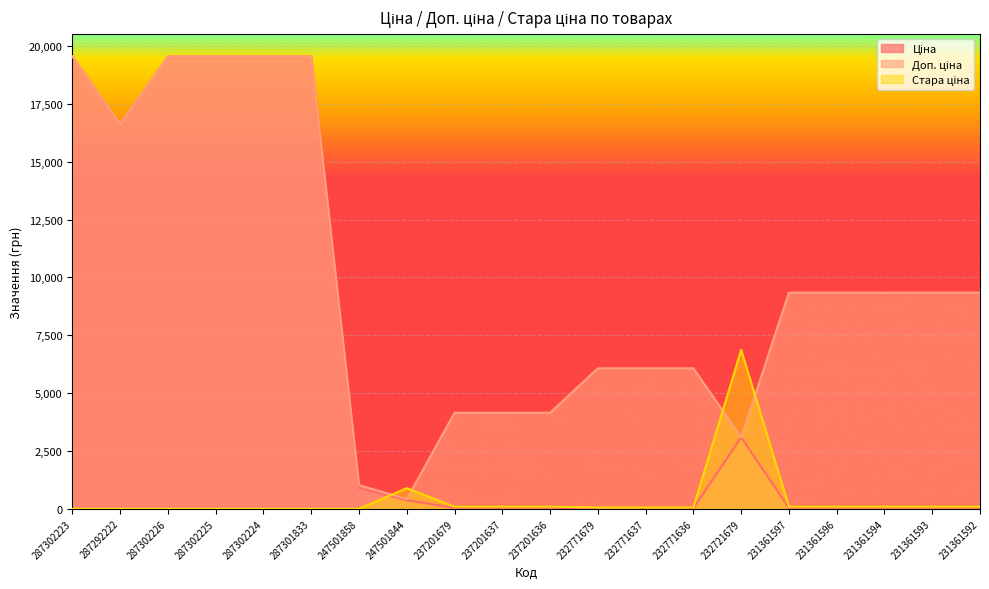

What is the difference between the maximum and minimum values in the Ціна series?

19515.7